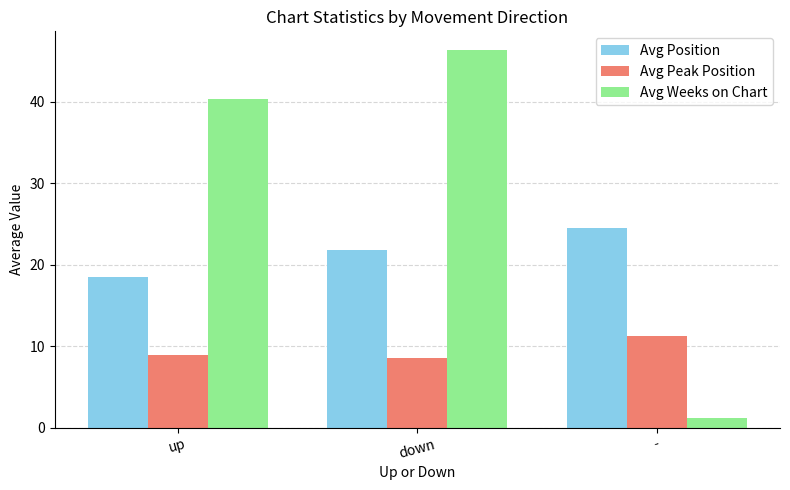

What is the greatest value displayed?

46.4